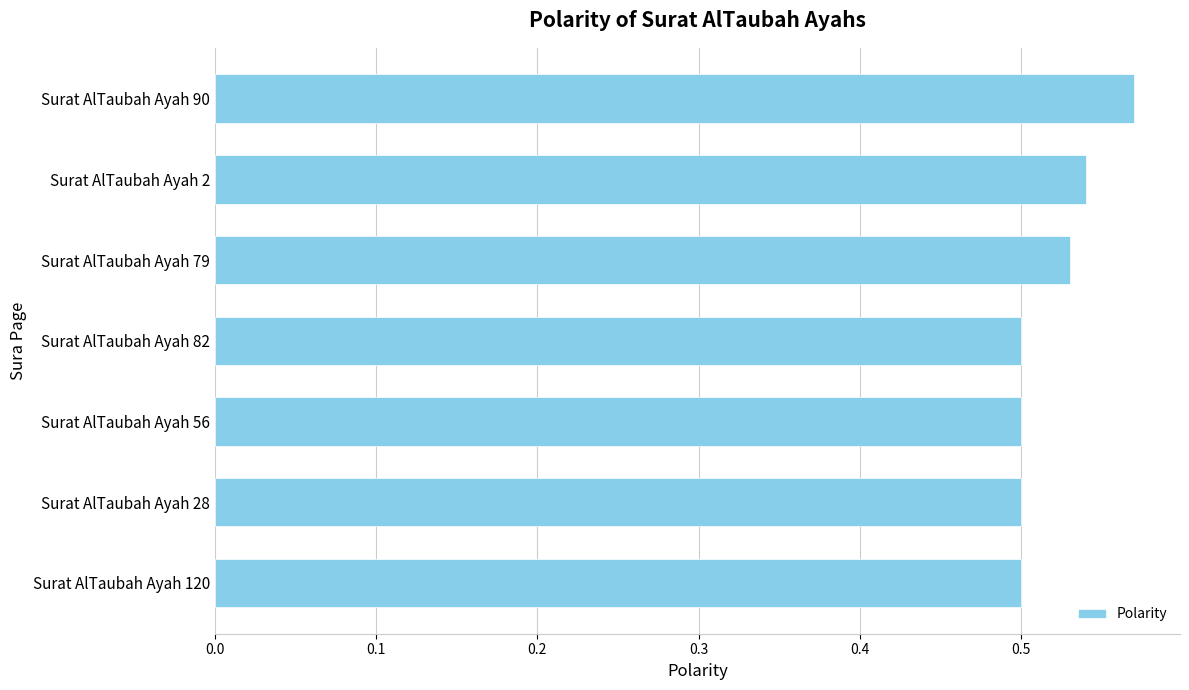

How many values are between 0 and 1?

7